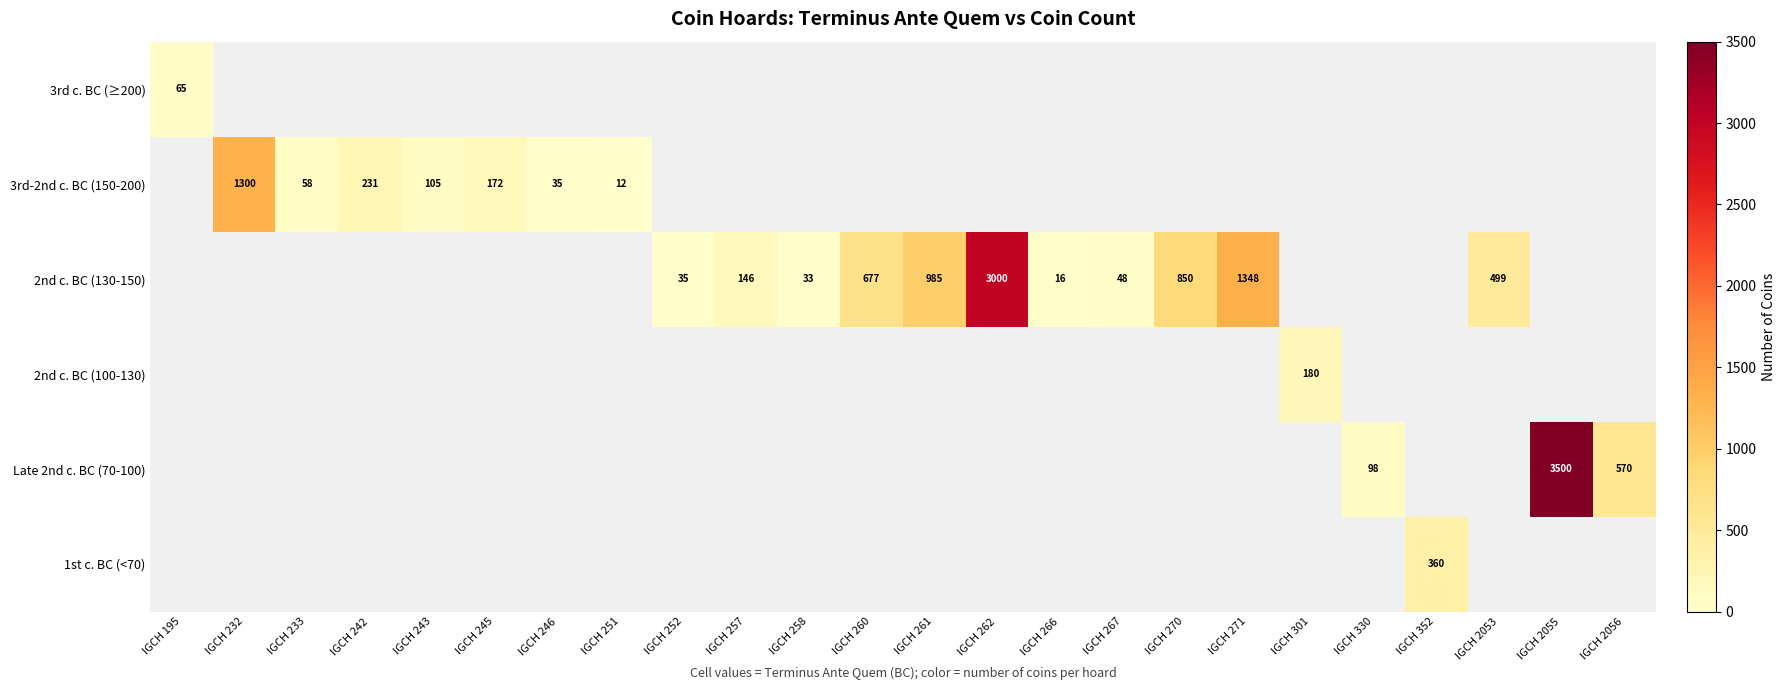

Which has a higher value, IGCH 246 or IGCH 2055?

IGCH 2055